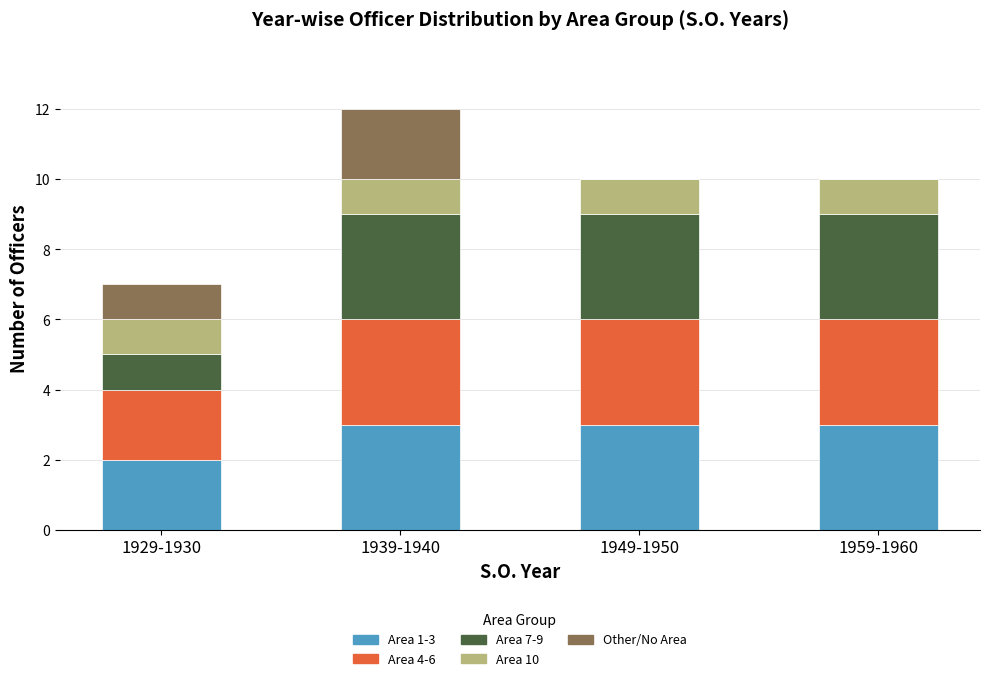

What is the total value across all series at 1949-1950?

10